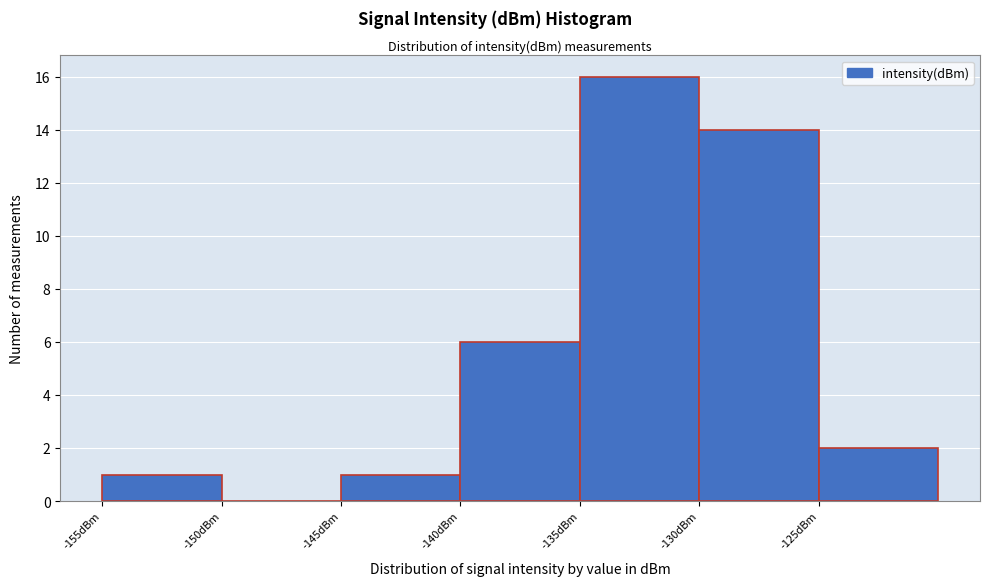

Reading left to right, transcribe this chart: for each bar, give the range it covers on the x-axis and its height. The values are not printed on the chart, so give them approximately, as read against the axis.

-155 to -150: 1
-150 to -145: 0
-145 to -140: 1
-140 to -135: 6
-135 to -130: 16
-130 to -125: 14
-125 to -120: 2